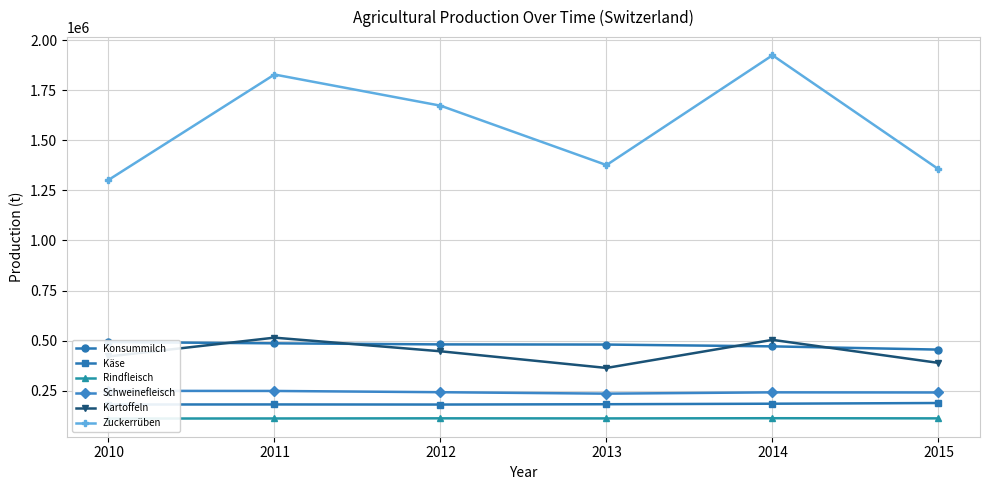

Which category has the highest value in the Schweinefleisch series?

2010